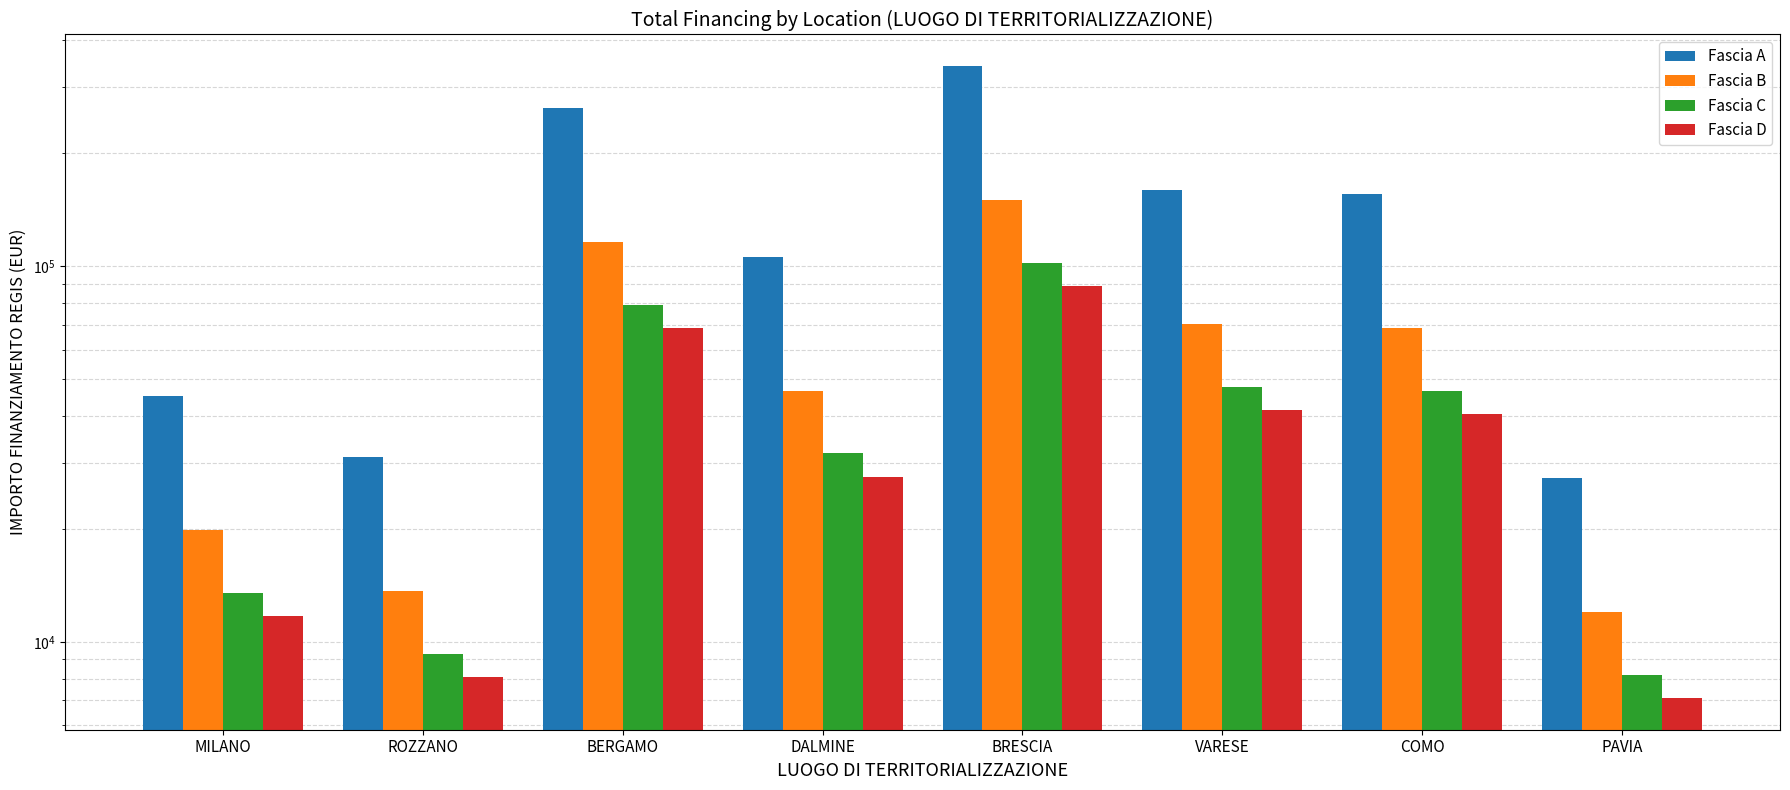

List the labels in order of Fascia B value, smallest first.

PAVIA, ROZZANO, MILANO, DALMINE, COMO, VARESE, BERGAMO, BRESCIA